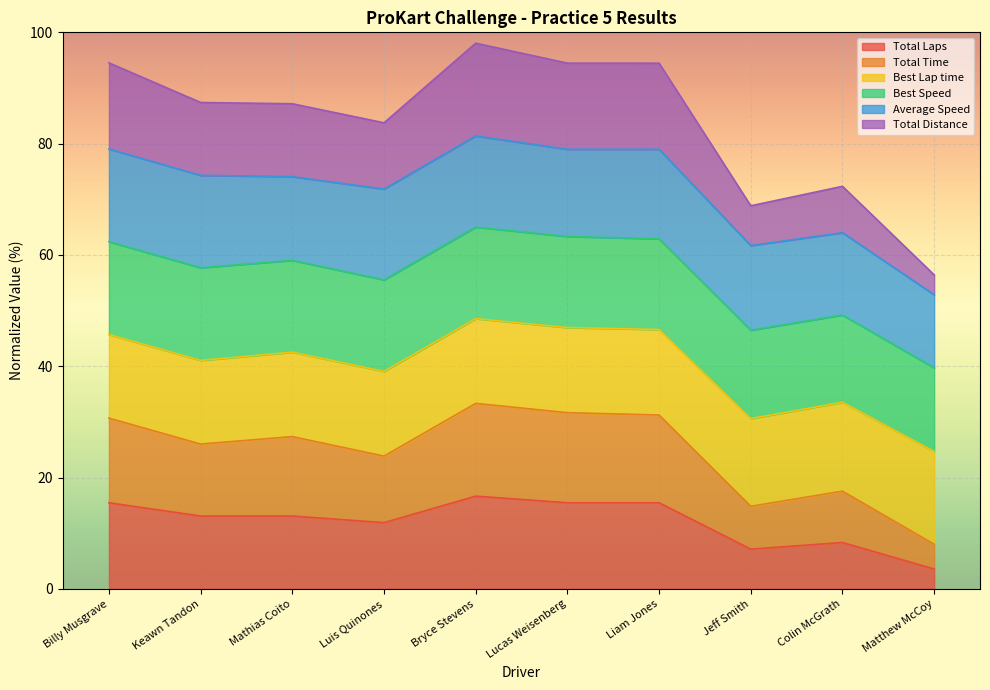

What is the value of the Total Time point at the 1st from the left?

45.7